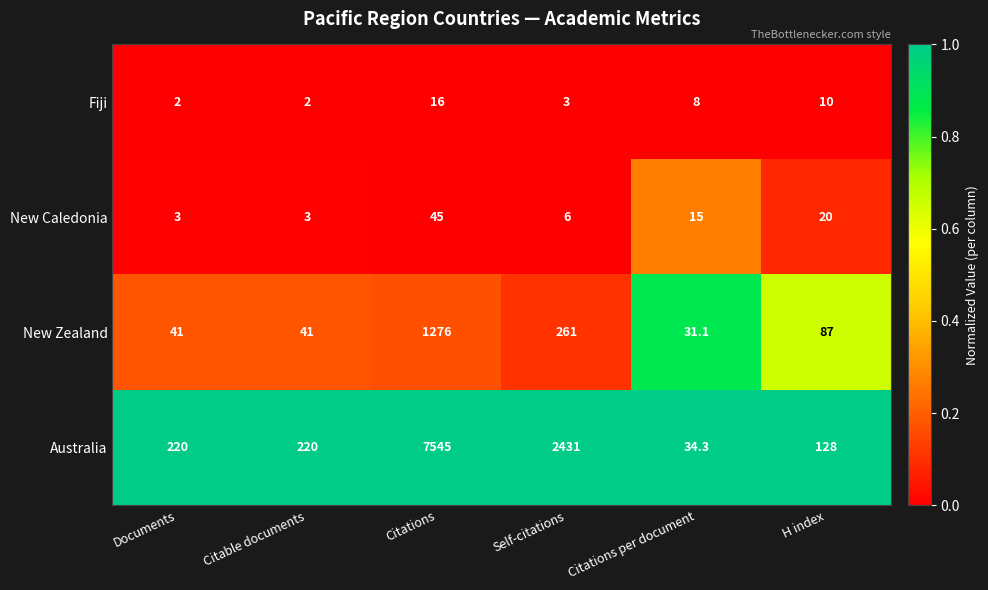

What is the difference between the maximum and minimum values in the New Zealand series?

1244.9